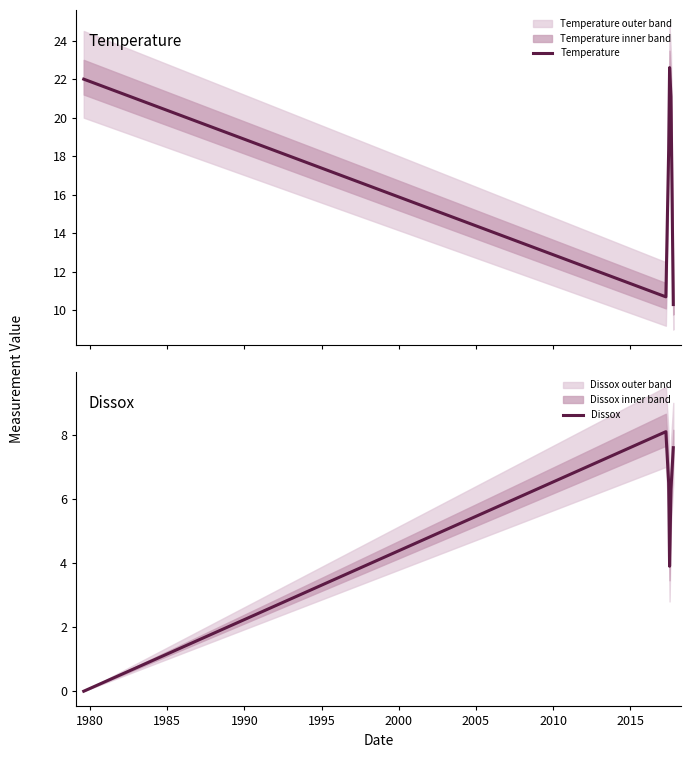

What is the sum of all Temperature values?

105.0